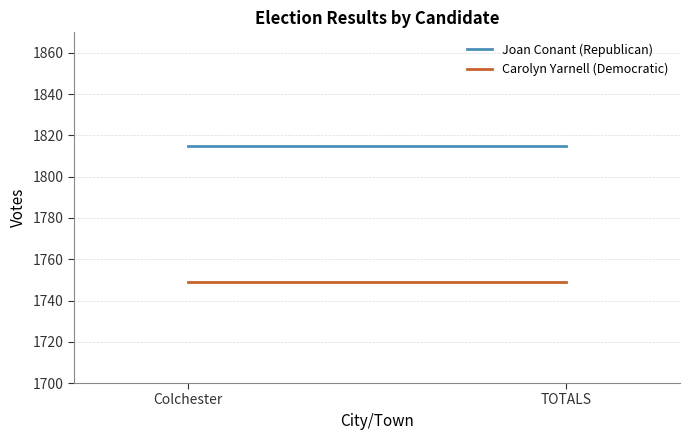

At Colchester, list the series in order from largest to smallest.

Joan Conant (Republican), Carolyn Yarnell (Democratic)